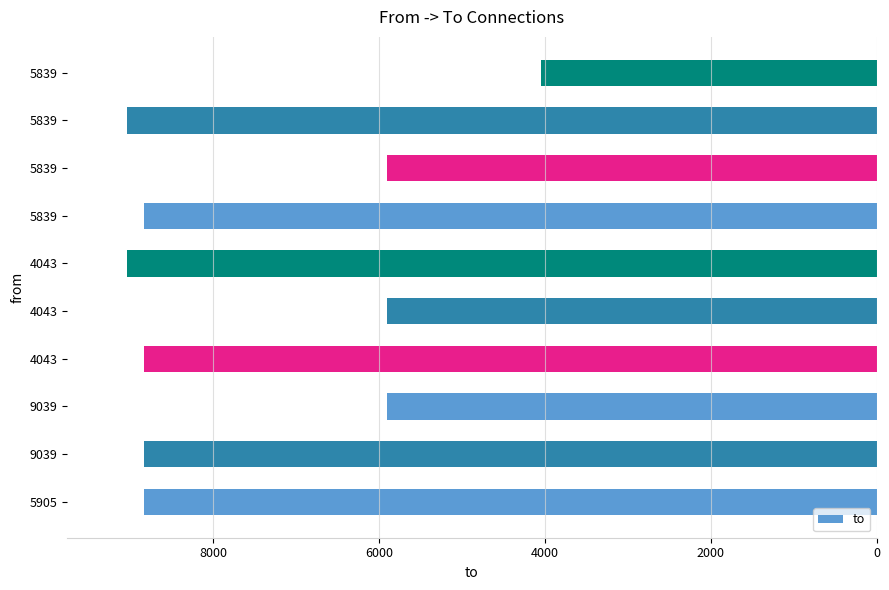

Does the chart contain any negative values?

No